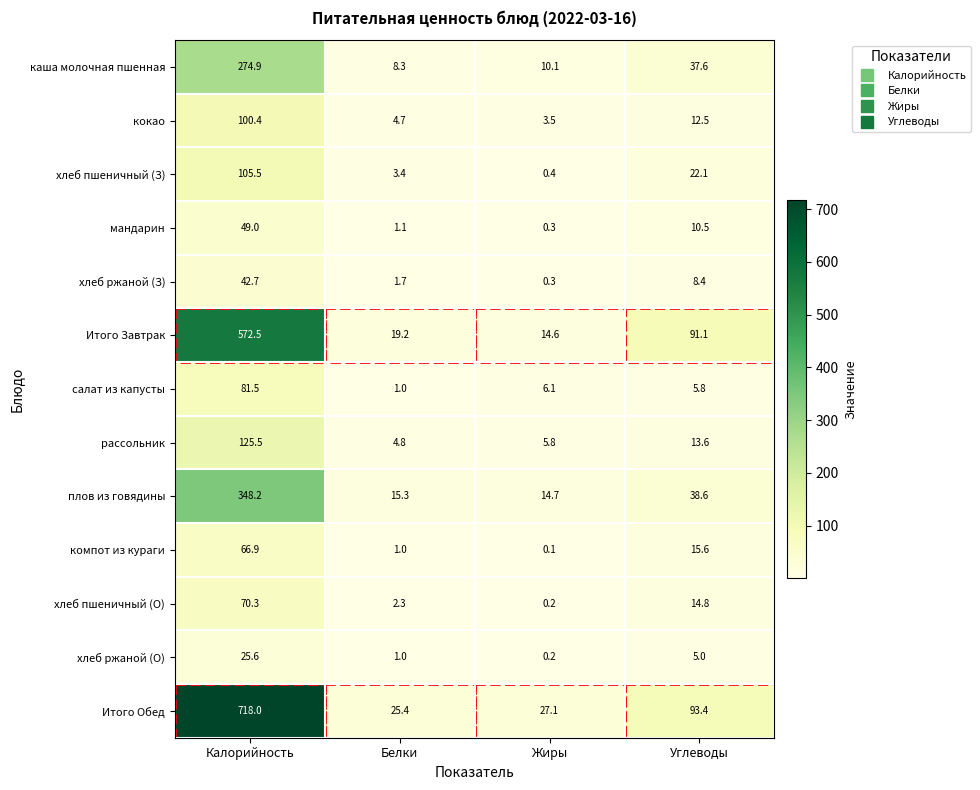

Rank the series by their maximum value, from lowest to highest.

хлеб ржаной (О), хлеб ржаной (З), мандарин, компот из кураги, хлеб пшеничный (О), салат из капусты, кокао, хлеб пшеничный (З), рассольник, каша молочная пшенная, плов из говядины, Итого Завтрак, Итого Обед